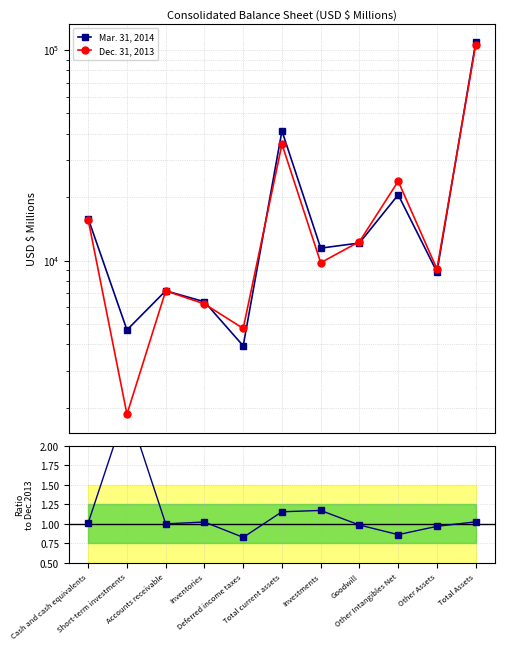

Between Deferred income taxes and Cash and cash equivalents, which is larger?

Cash and cash equivalents